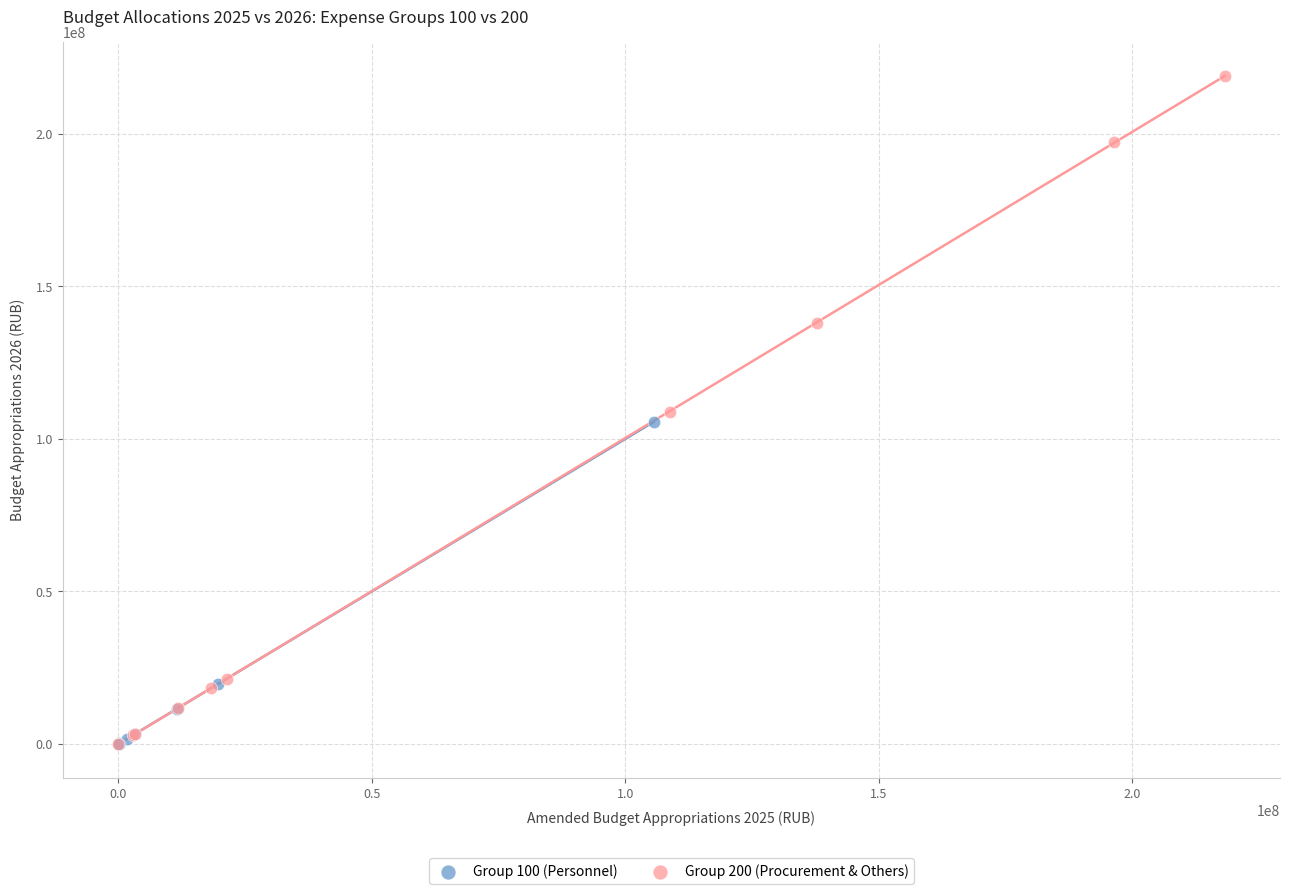

Which series has the largest Y range (max minus min)?

Group 200 (Procurement & Others)